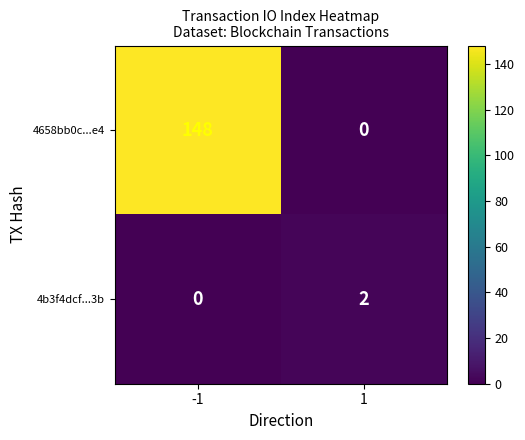

What is the maximum value shown in the chart?

148